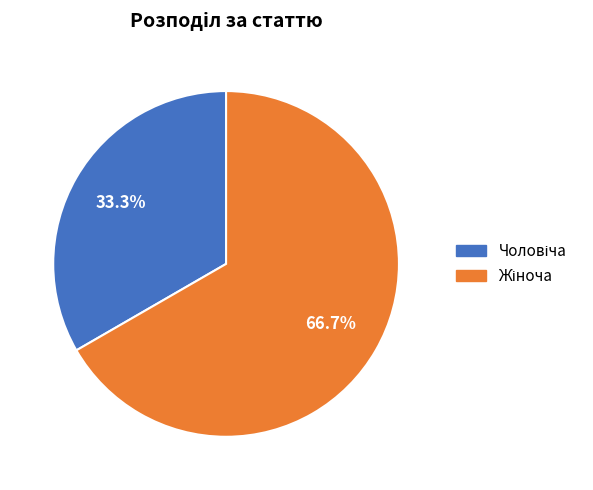

Is there any slice that represents more than half of the pie?

Yes